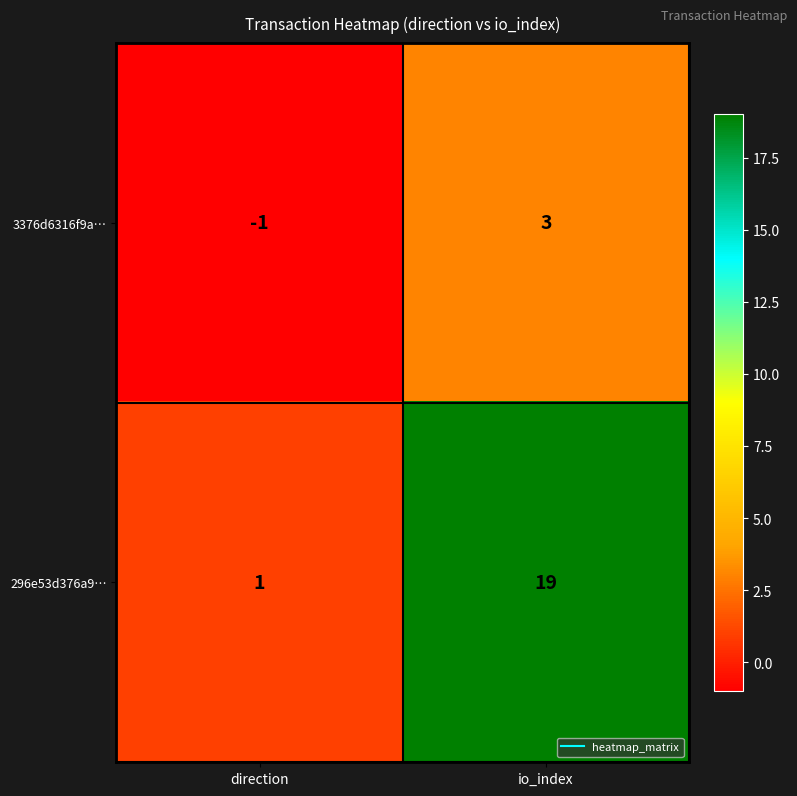

Reading right to left, transcribe all the data shown in this chart.

3376d6316f9a…: io_index=3	direction=-1
296e53d376a9…: io_index=19	direction=1